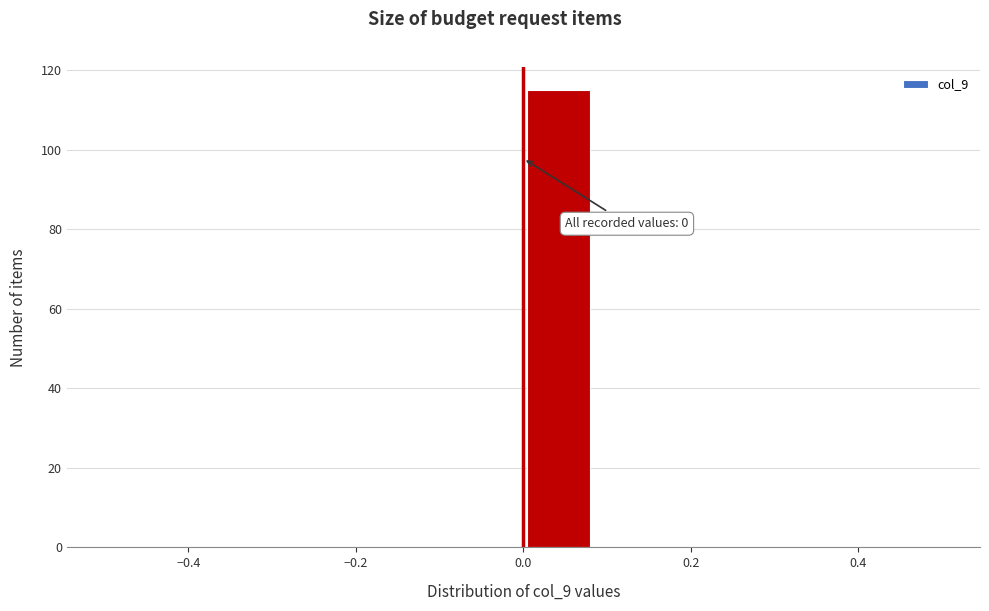

Which range on the x-axis has the tallest bar?

0.00 to 0.08